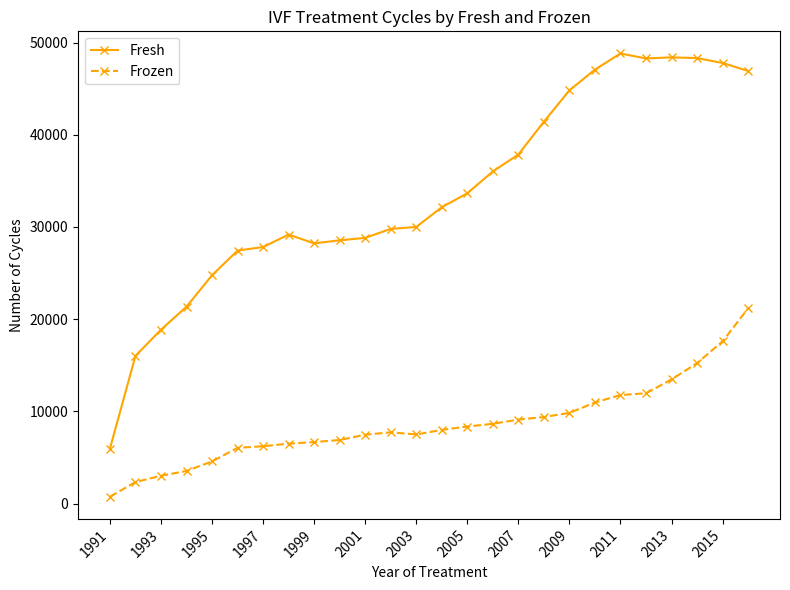

Which series has the widest spread of values?

Fresh